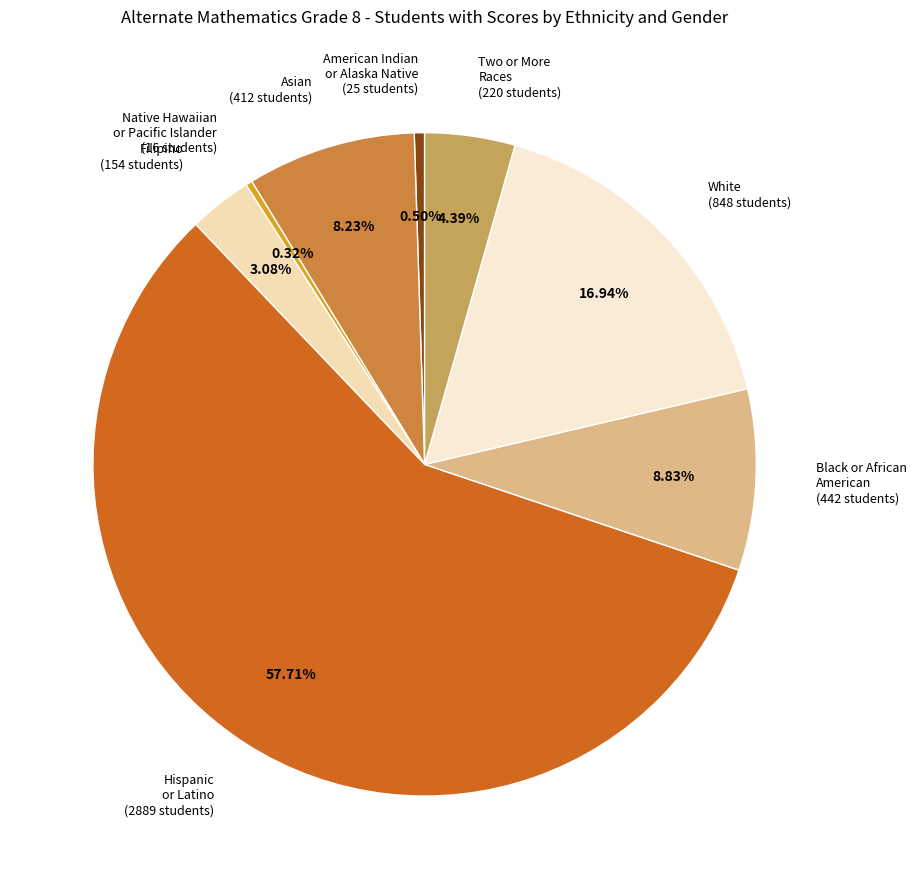

How many slices are in this pie chart?

8